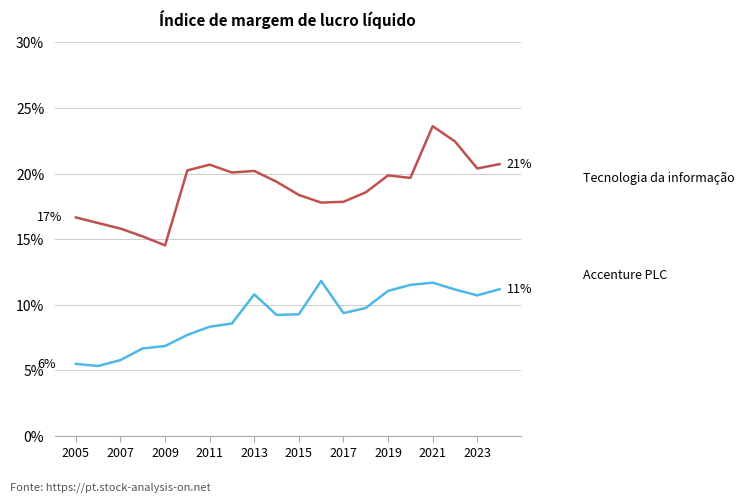

Does the chart display data point markers on the line(s)?

No